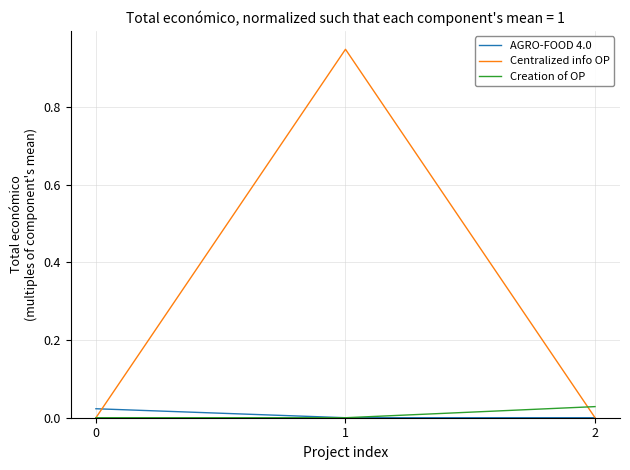

How many lines are shown in the chart?

3